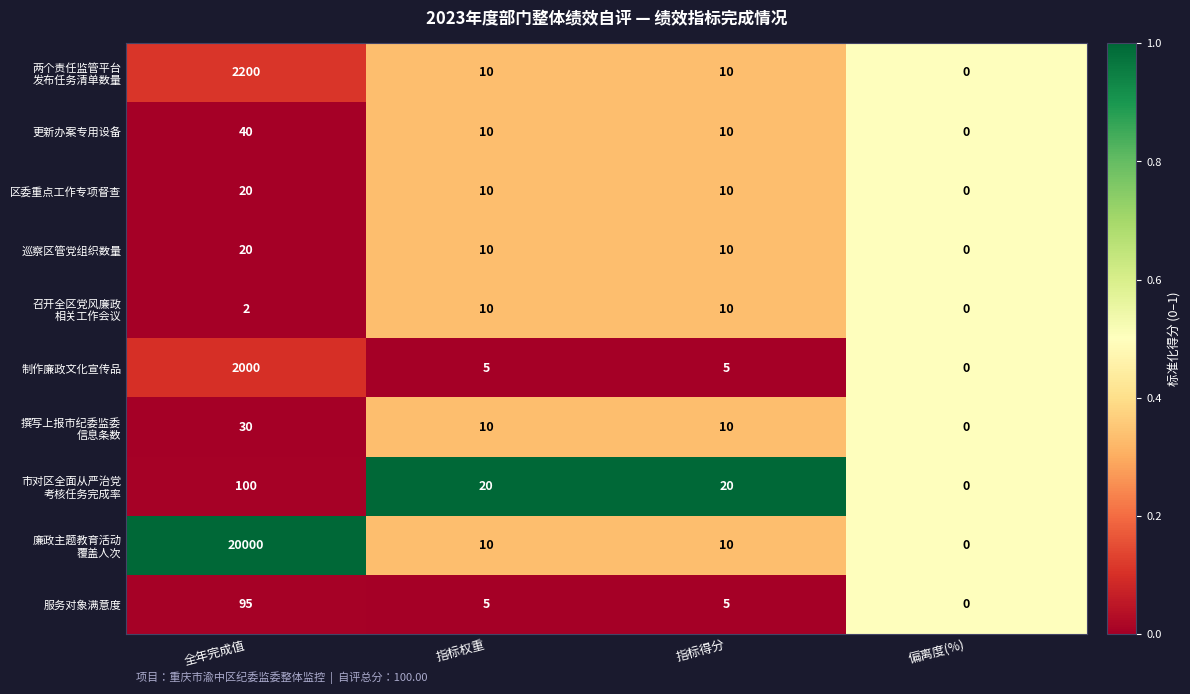

What is the difference between the highest and lowest values at 指标权重?

15